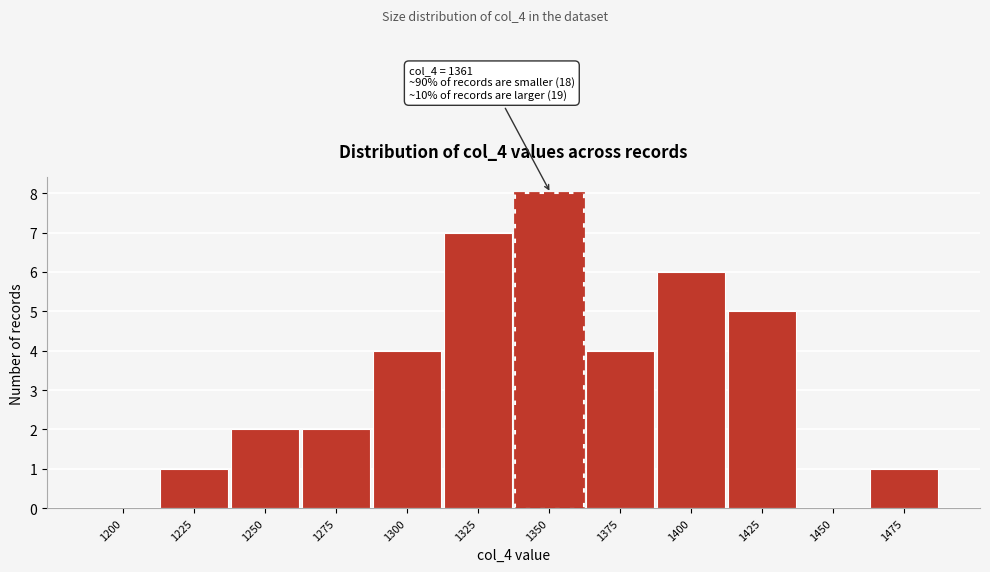

Reading left to right, list all the values displayed in this chart.

1200=0	1225=1	1250=2	1275=2	1300=4	1325=7	1350=8	1375=4	1400=6	1425=5	1450=0	1475=1